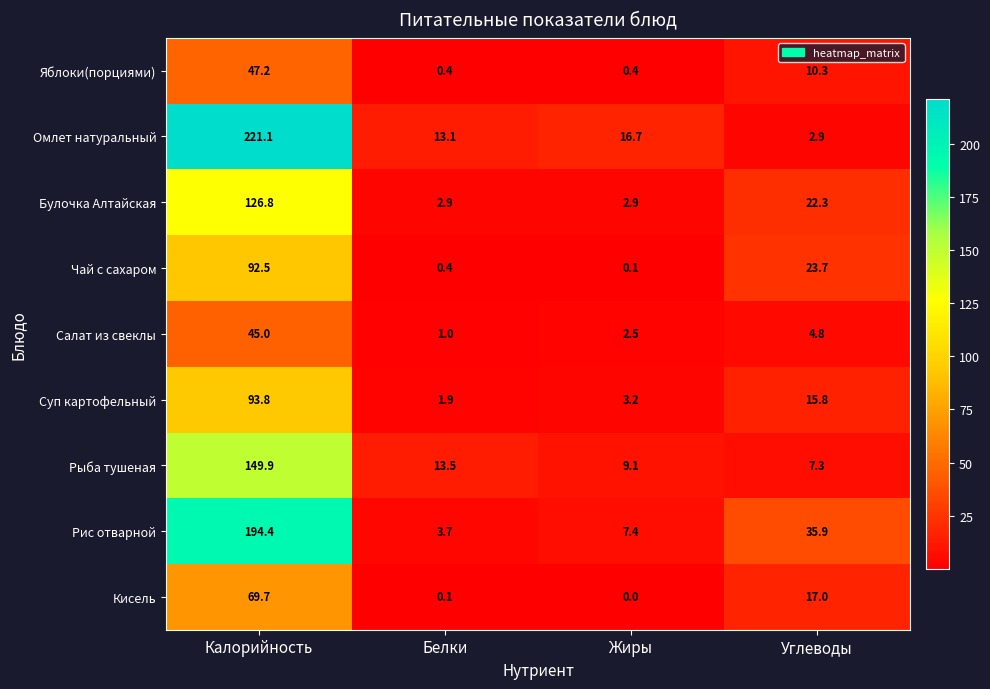

Between Белки and Углеводы, which series saw the biggest shift?

Рис отварной